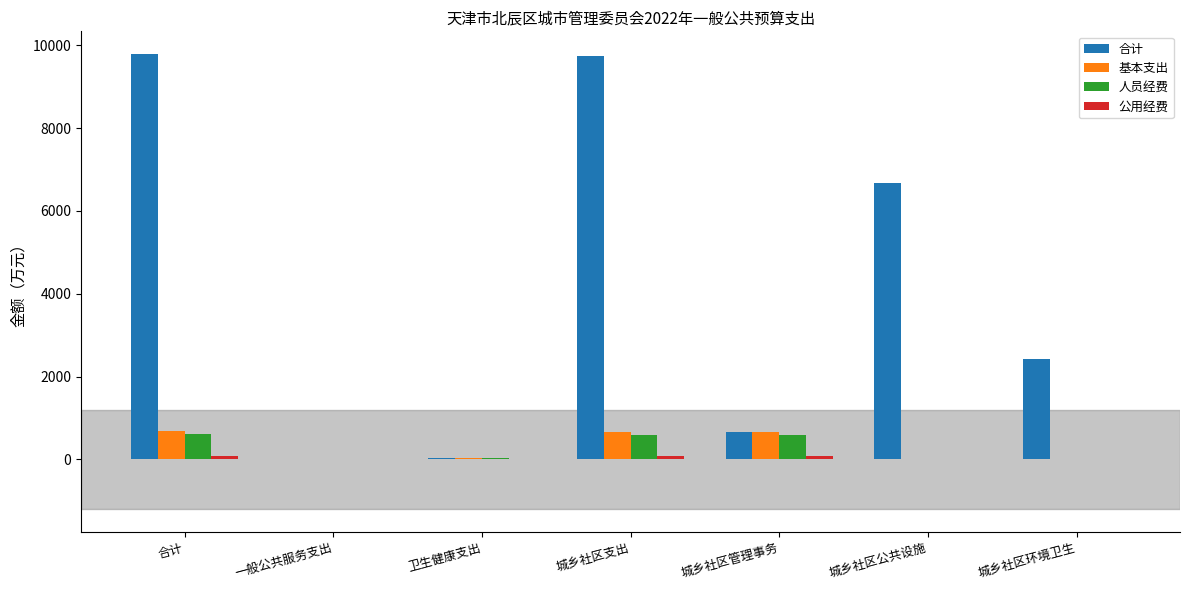

Between 合计 and 卫生健康支出, which series saw the biggest shift?

合计